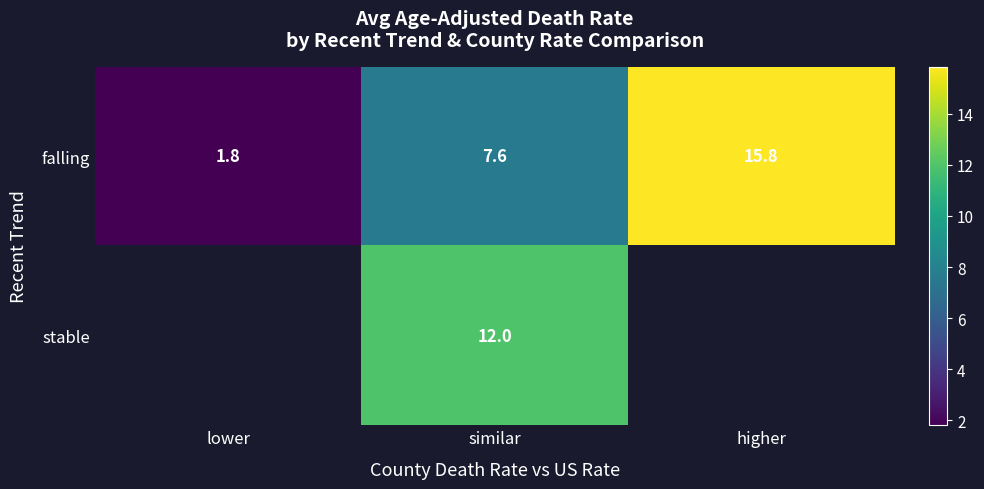

What is the greatest value displayed?

15.8